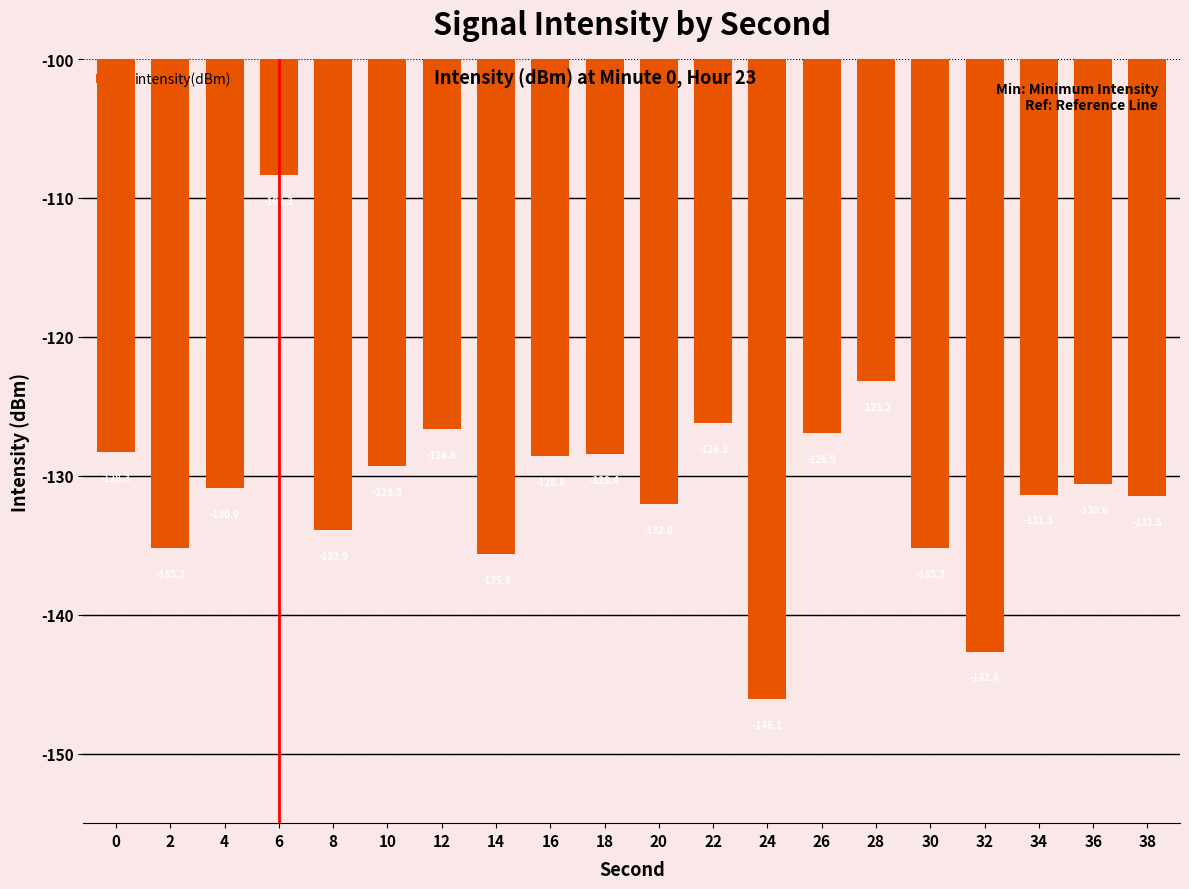

How many data points does each series have?

20